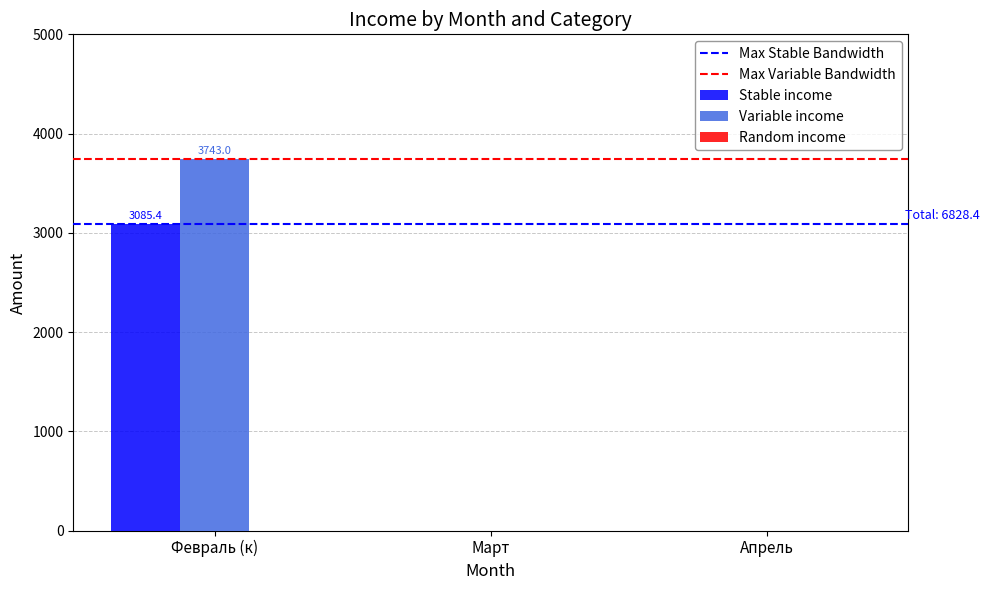

What is the approximate value of Variable income at Февраль (к)?

3743.0